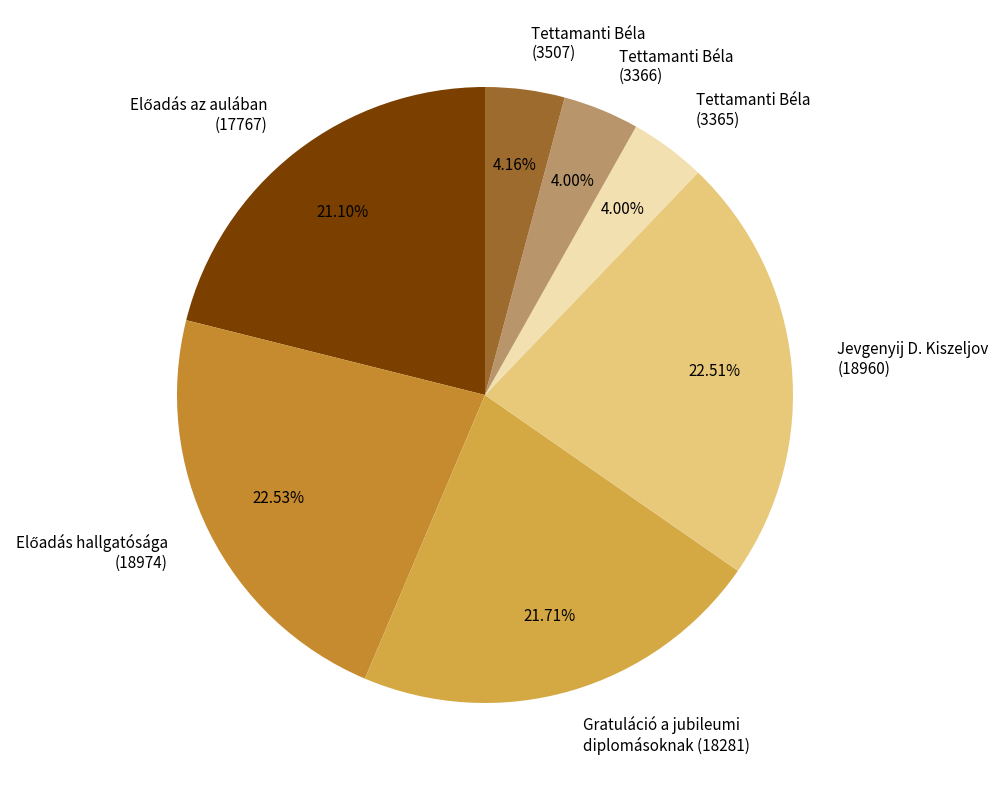

To the nearest percent, what is the difference between the largest and smallest slice percentages?

19%